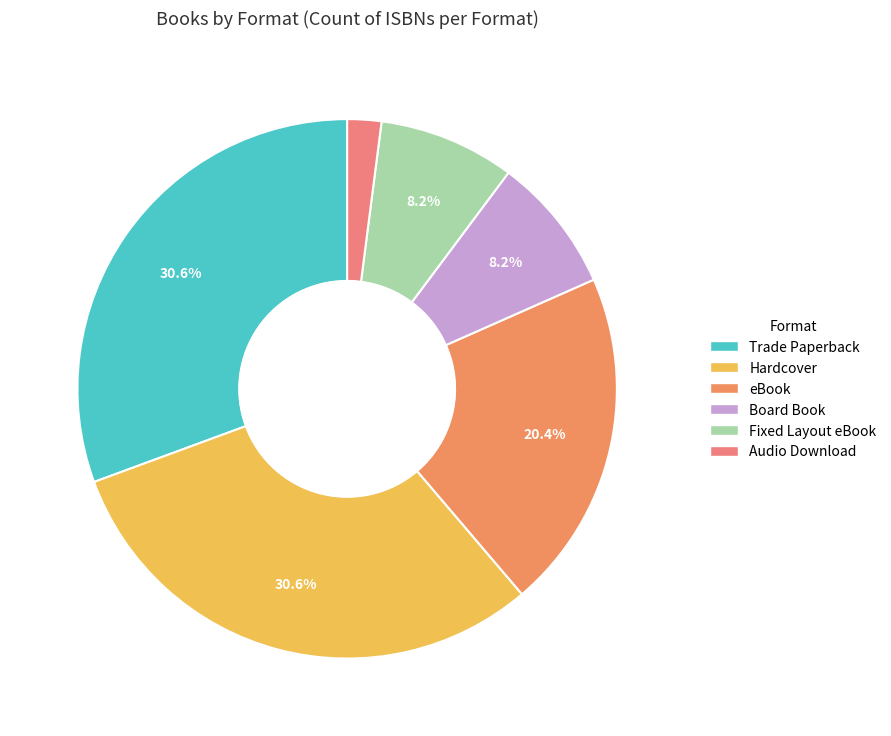

Rank the categories by value from highest to lowest.

Trade Paperback, Hardcover, eBook, Board Book, Fixed Layout eBook, Audio Download